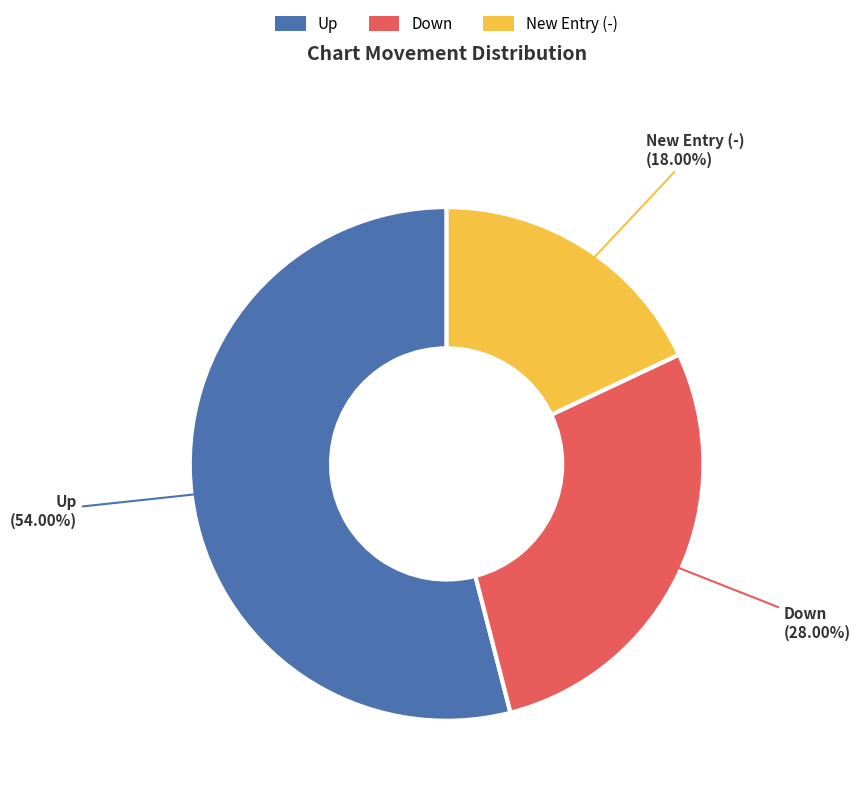

Does any single category account for the majority?

Yes